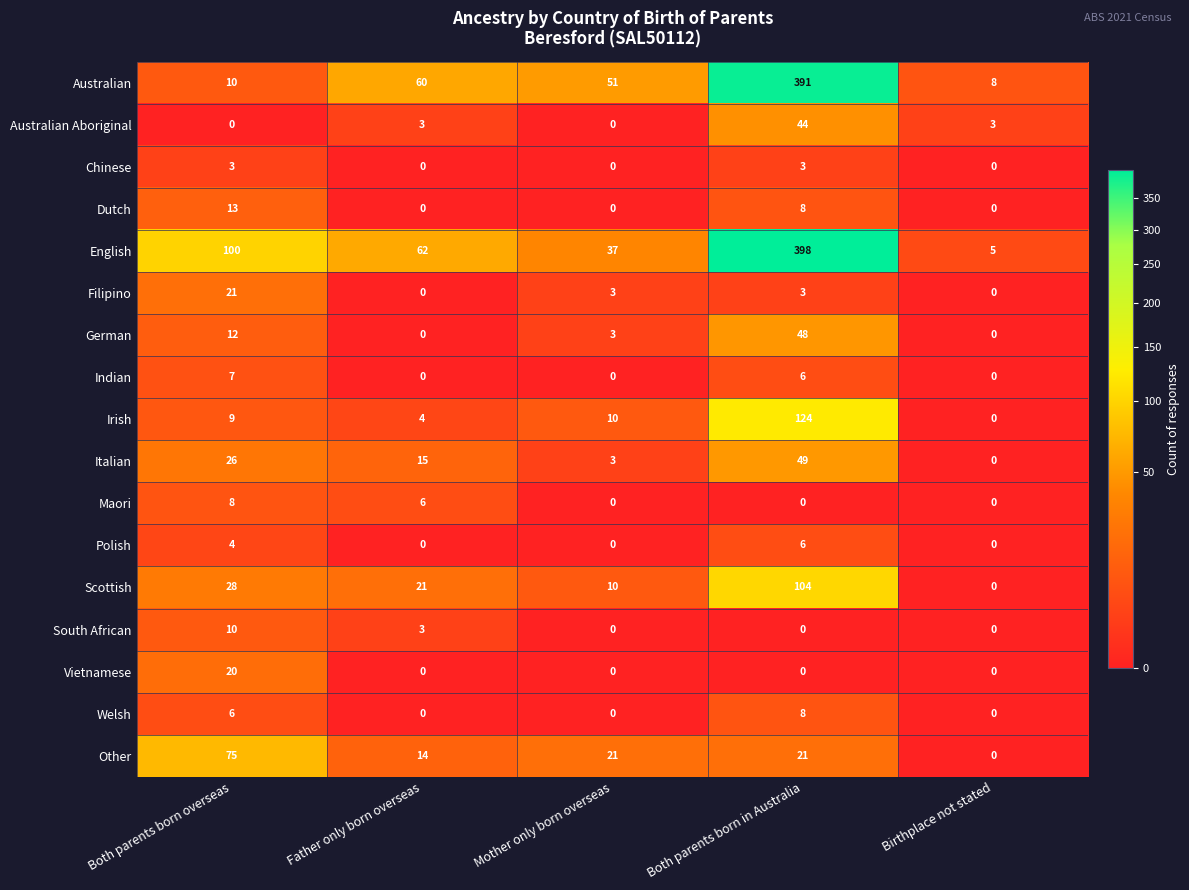

Which label corresponds to the largest value in the chart?

Both parents born in Australia